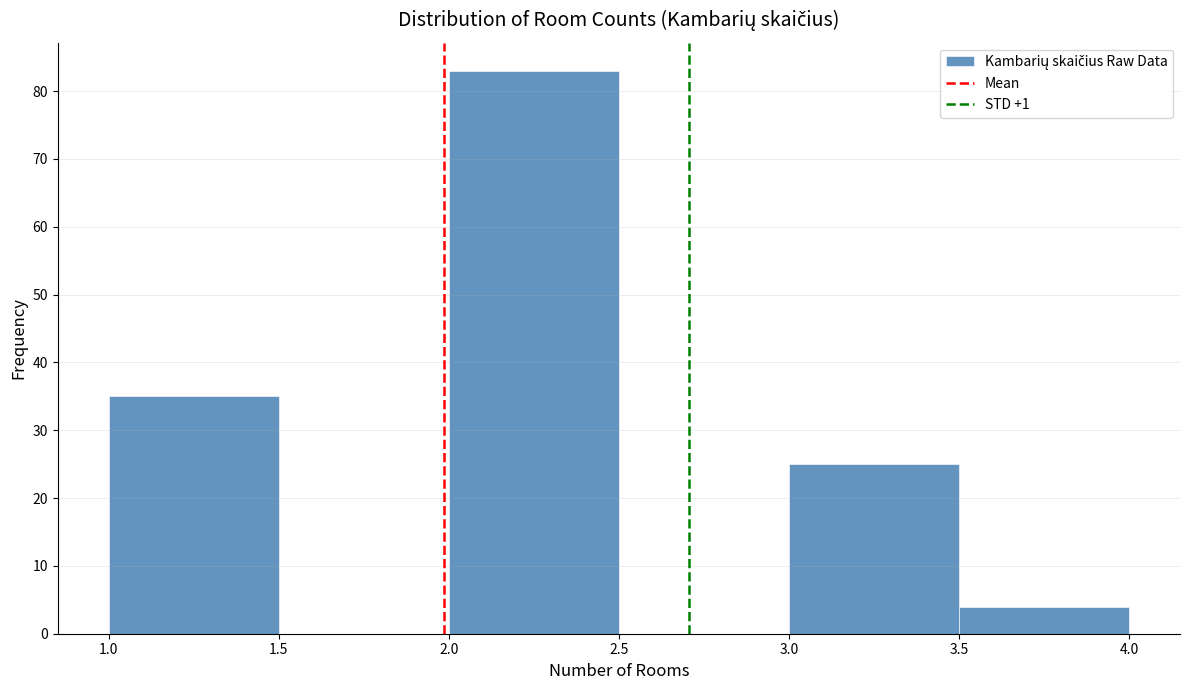

Over which range of the x-axis is the bar tallest?

2.0 to 2.5